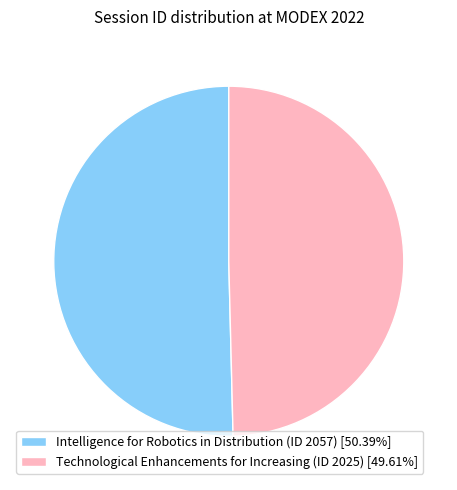

Is there a majority slice in this chart?

Yes